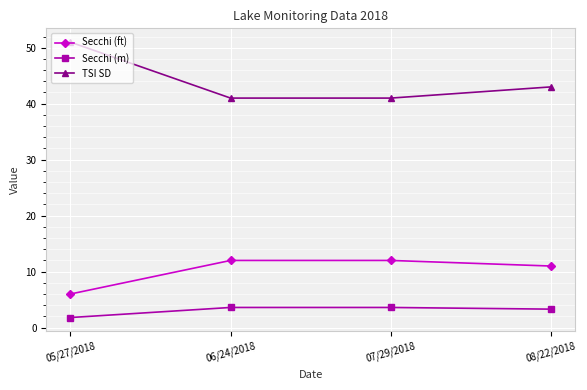

True or false: Secchi (ft) and Secchi (m) cross at least once.

False